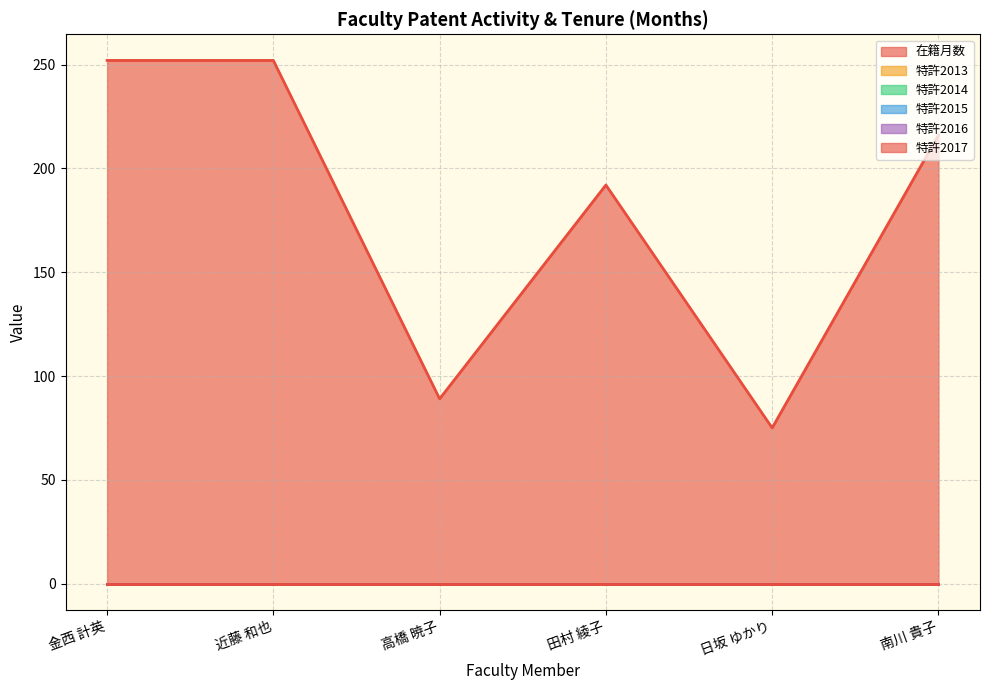

Does the chart have visible grid lines?

Yes